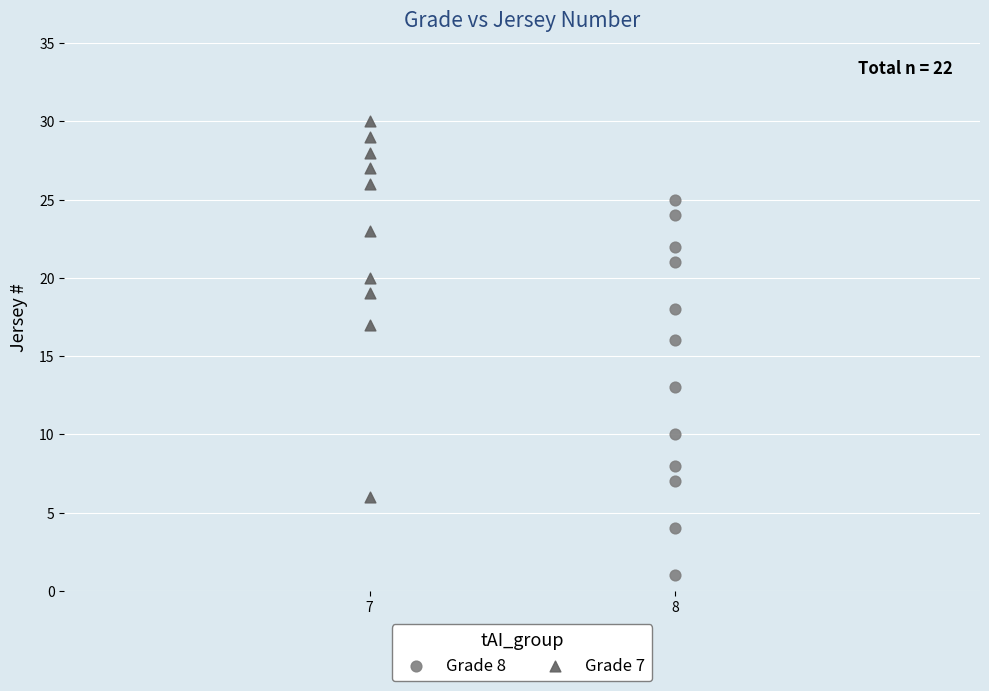

What are all the series names shown in the legend?

Grade 8, Grade 7